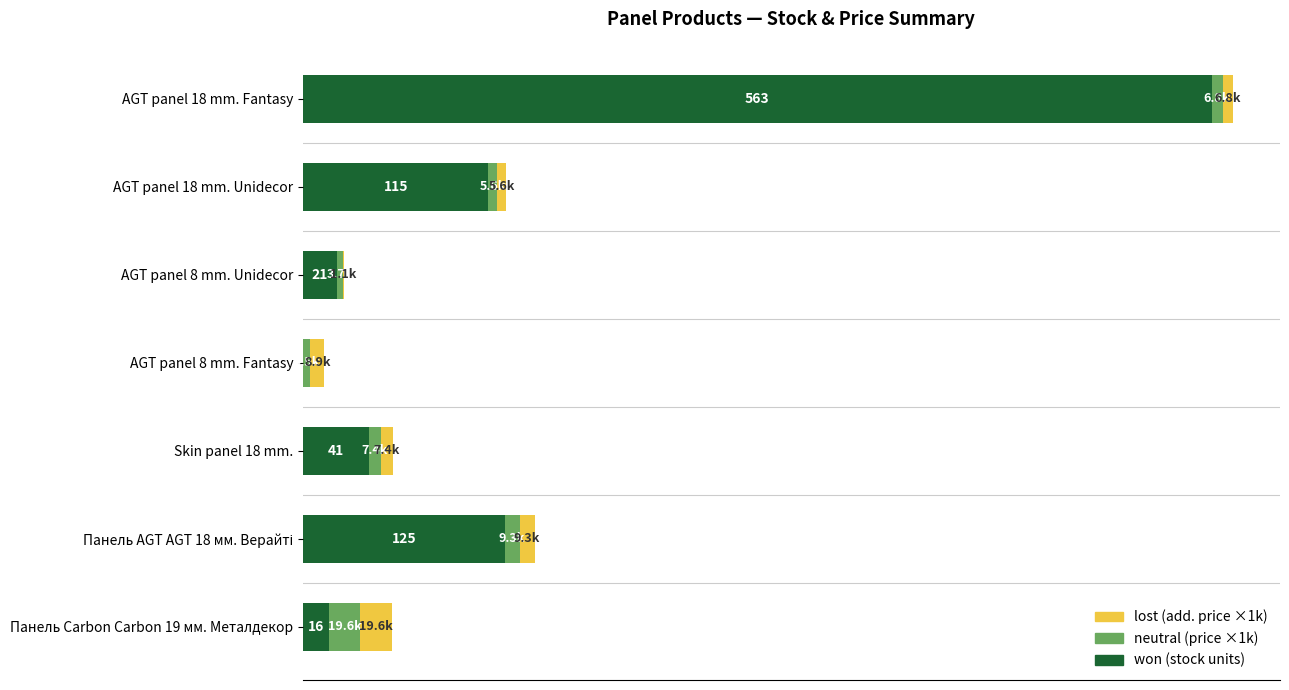

What is the value of the neutral bar at the 3rd from the left?

3.7